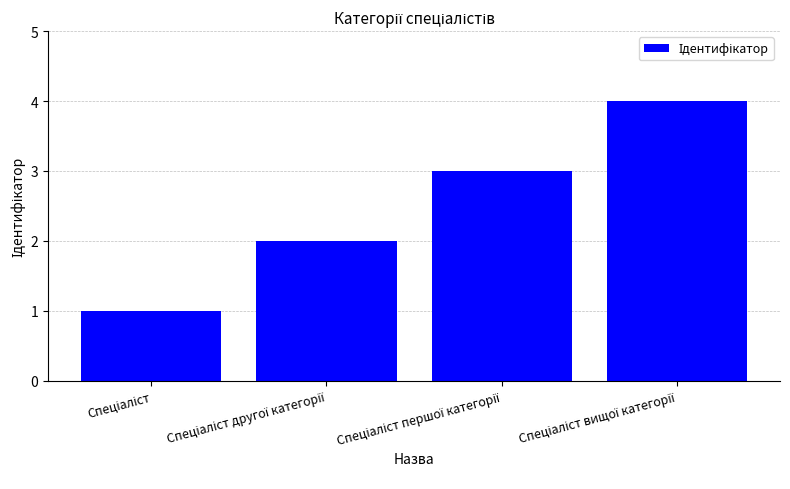

What is the maximum value shown in the chart?

4